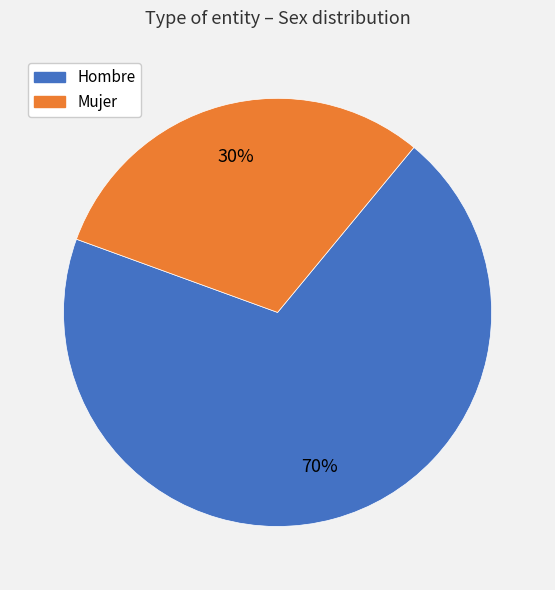

How many segments does this pie chart have?

2